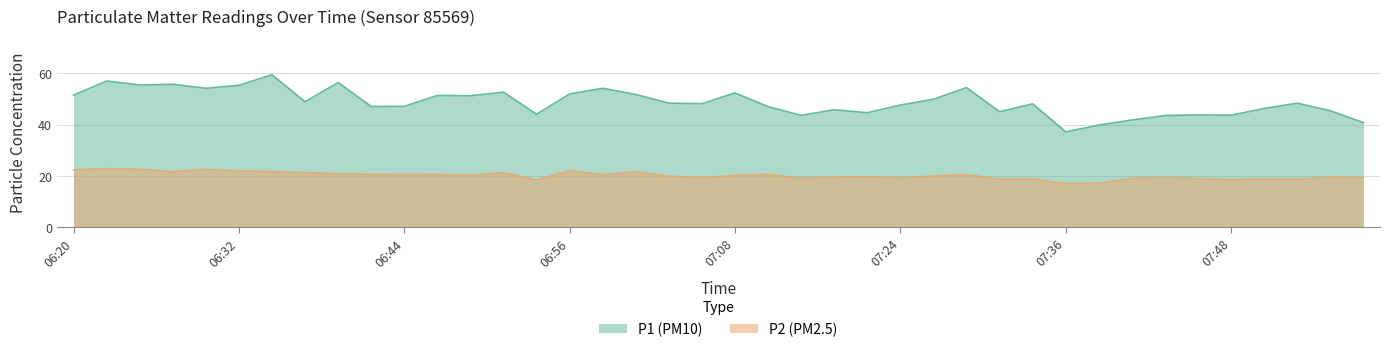

How many lines are shown in the chart?

2